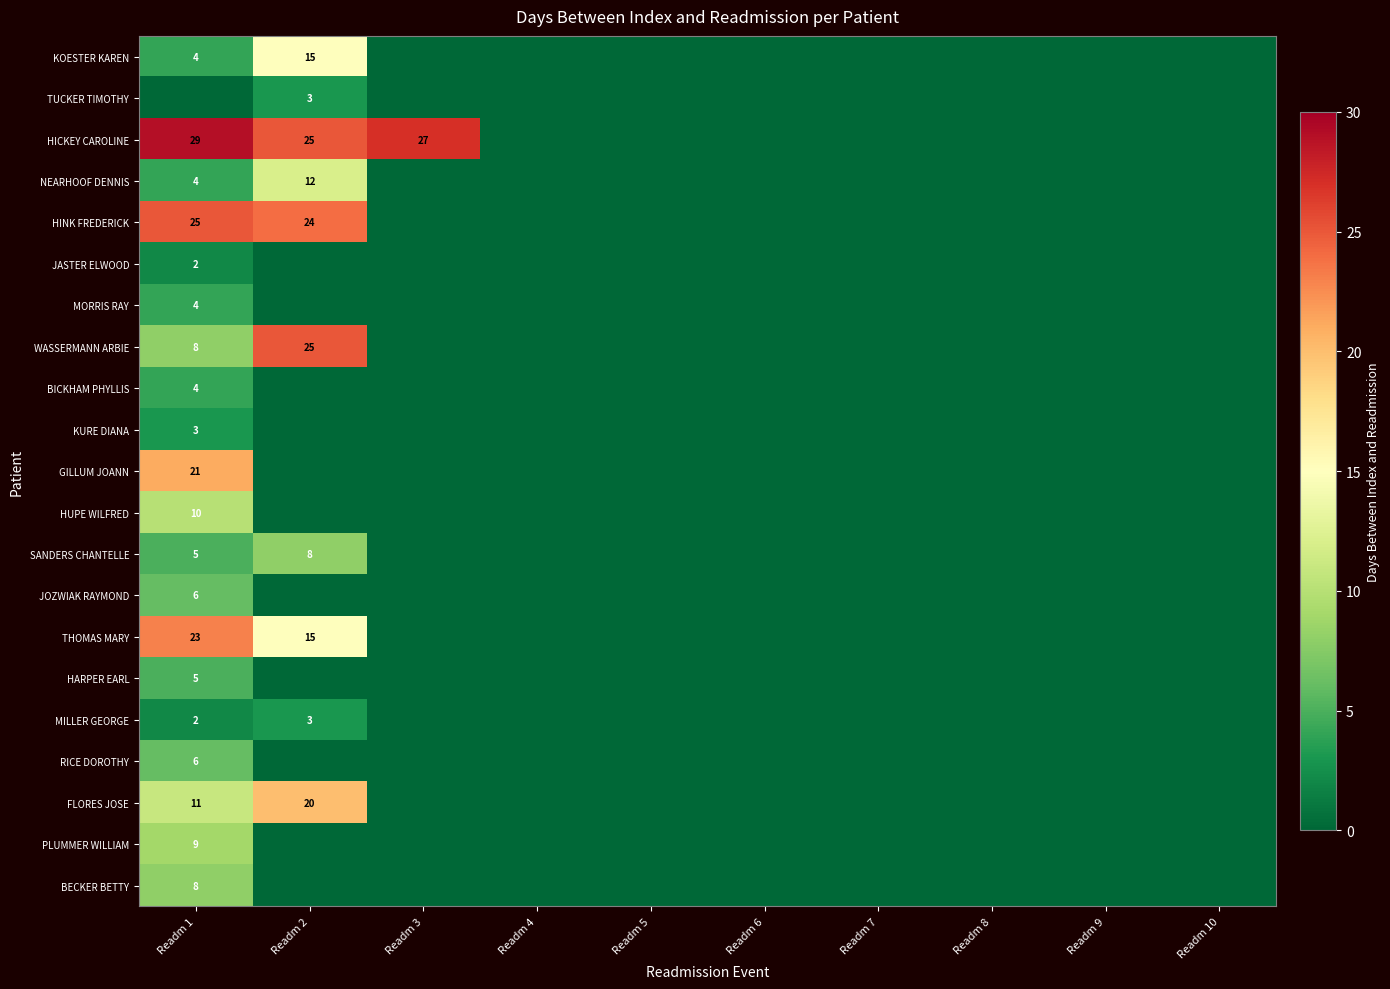

The value of THOMAS MARY at Readm 2 is 9. True or false?

False